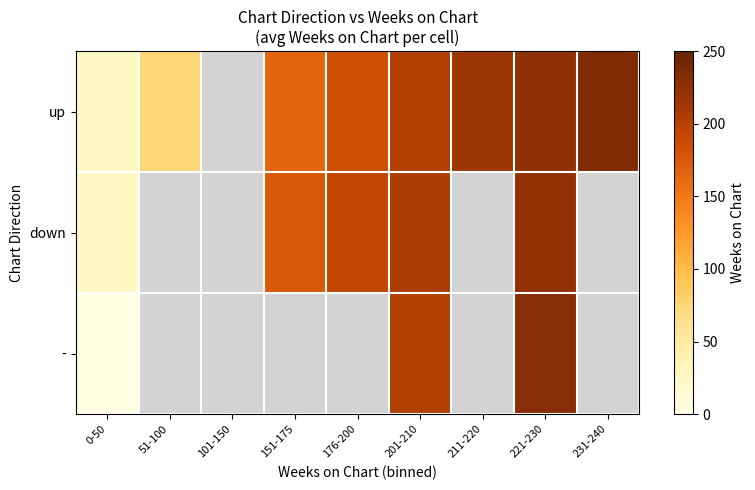

Is the value of up at 221-230 greater than the value of down at 231-240?

No